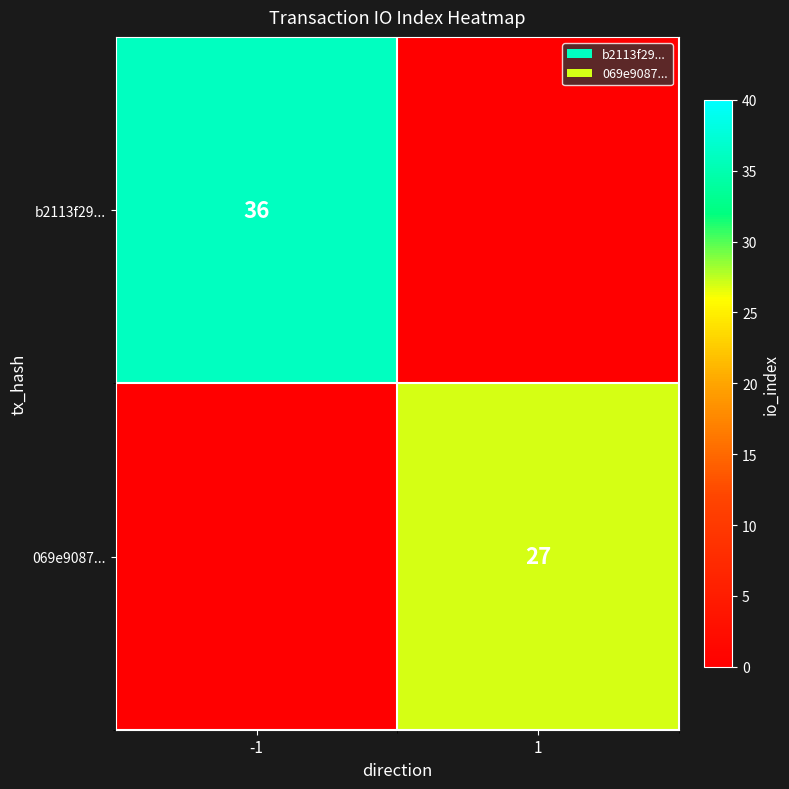

At which category is the sum across all series the highest?

-1